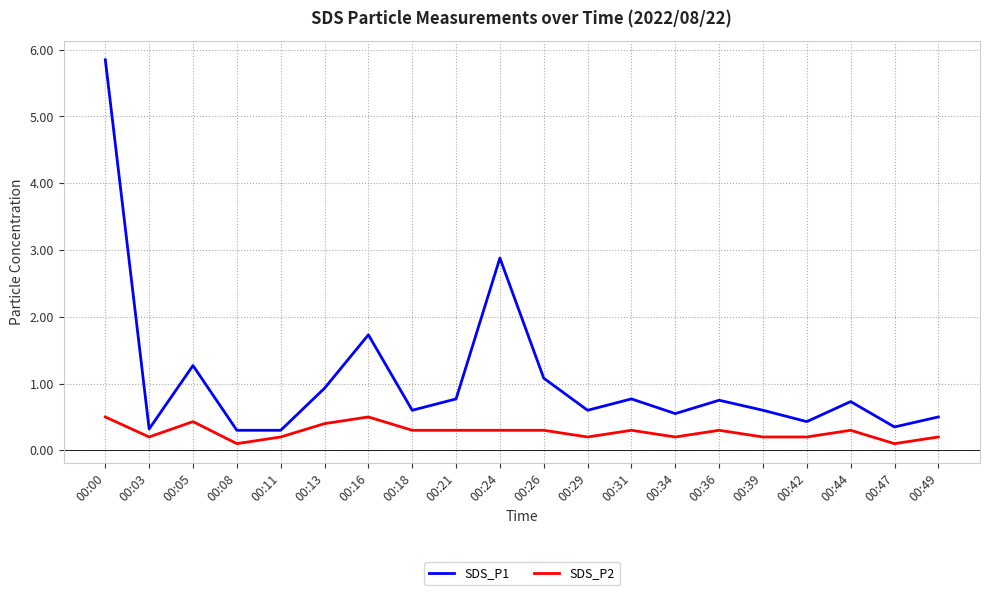

Where is SDS_P1 nearest to the value 3?

00:24